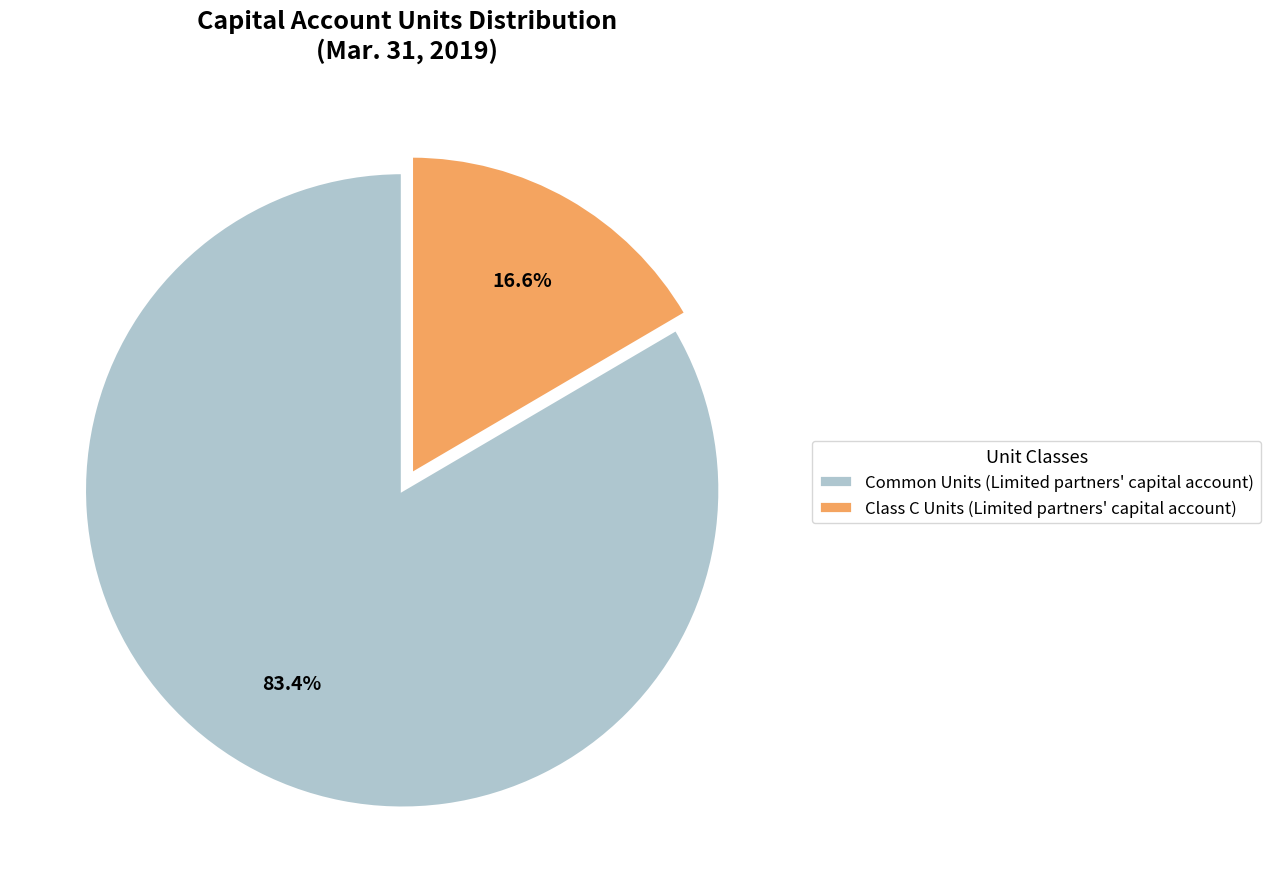

Combined, what portion of the pie is Class C Units (Limited partners' capital account) and Common Units (Limited partners' capital account)?

100.0%